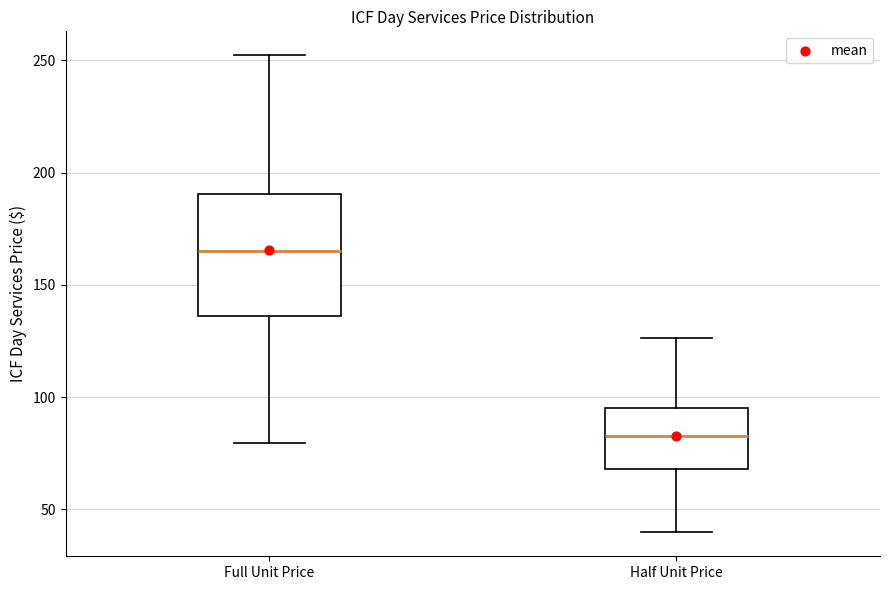

Where does the median line of the box for Full Unit Price sit on the y-axis? The values are not printed on the chart, so give them approximately, as read against the axis.

165